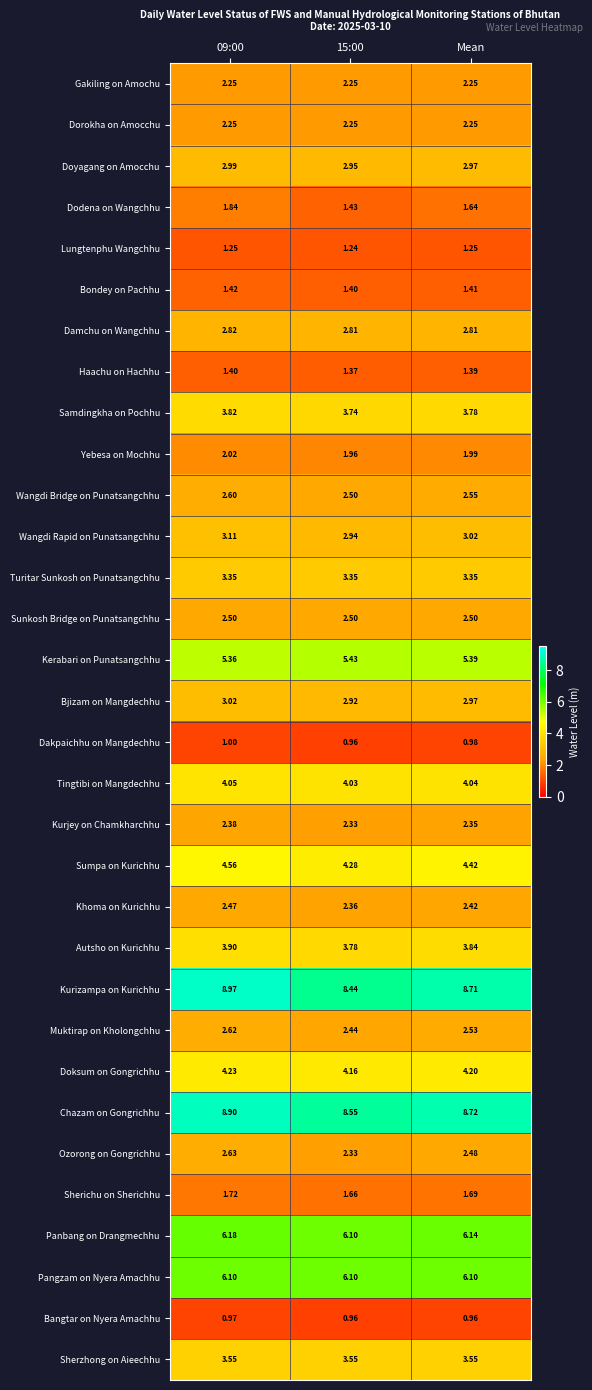

Which series has the largest total across all categories?

Chazam on Gongrichhu